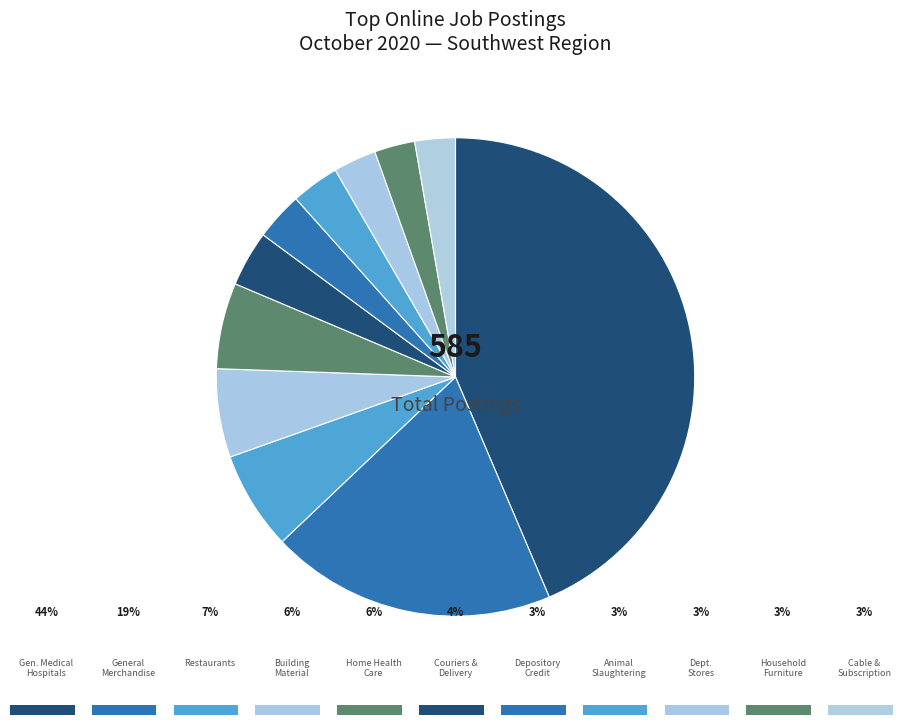

How many segments does this pie chart have?

11